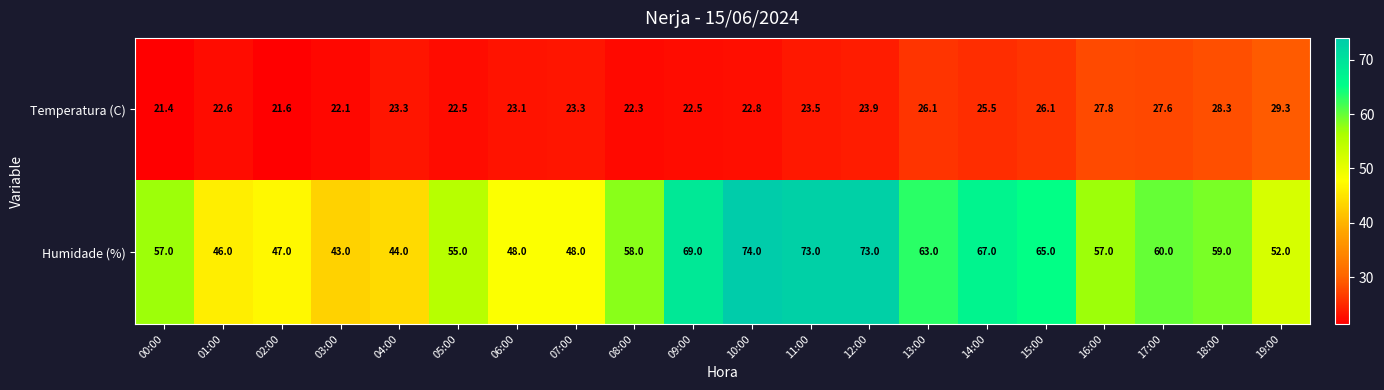

Which category has the lowest value across all series?

00:00